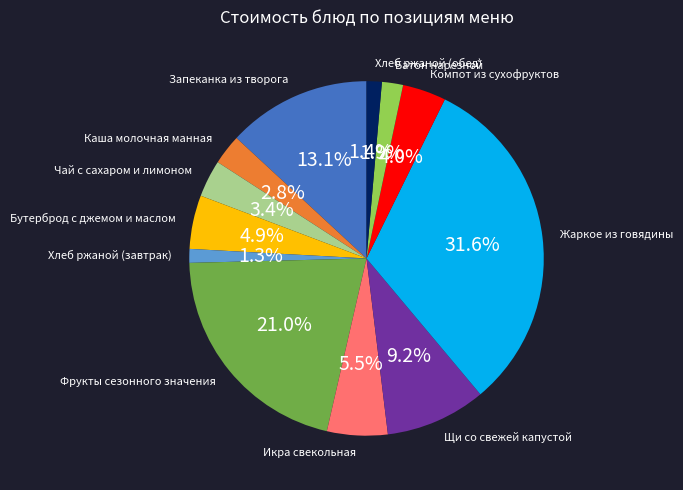

Is Запеканка из творога the majority of the pie?

No